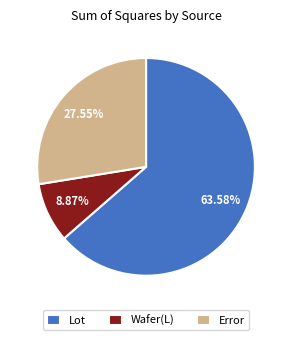

Which category has the biggest portion of the pie?

Lot